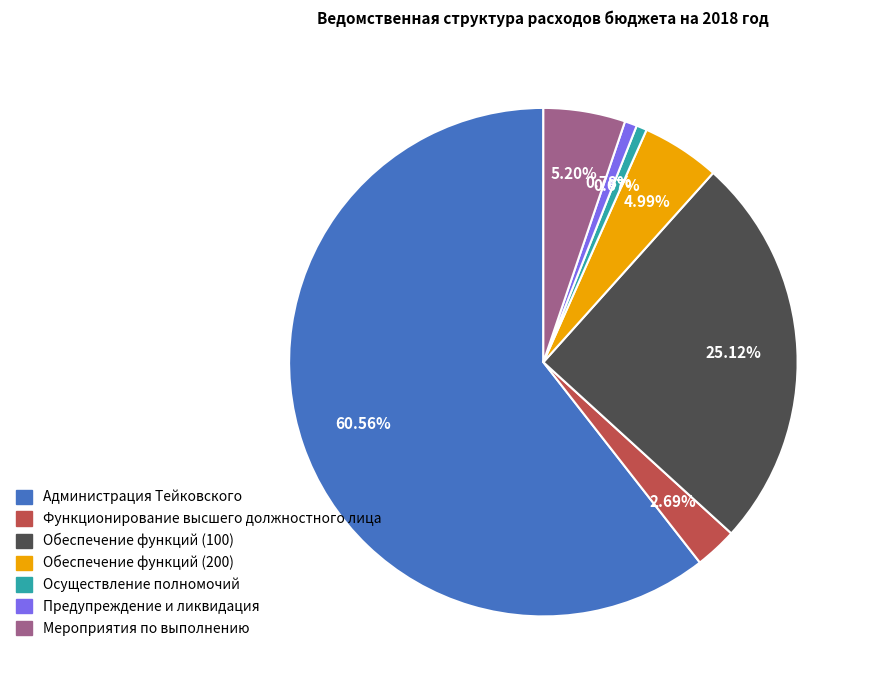

How many segments does this pie chart have?

7